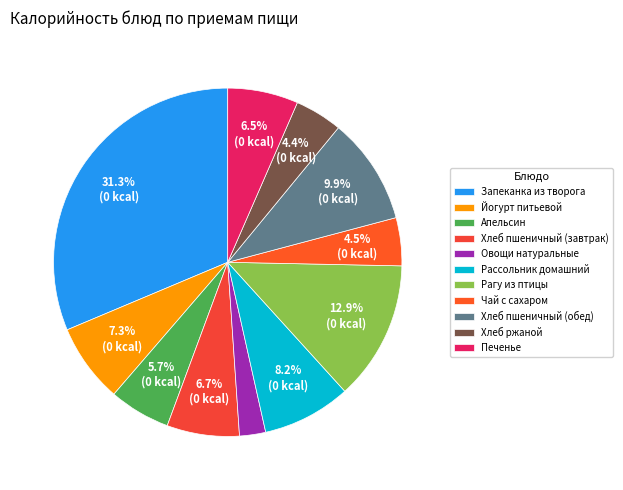

To the nearest percent, what is the difference between the Овощи натуральные and Рагу из птицы slice percentages?

11%